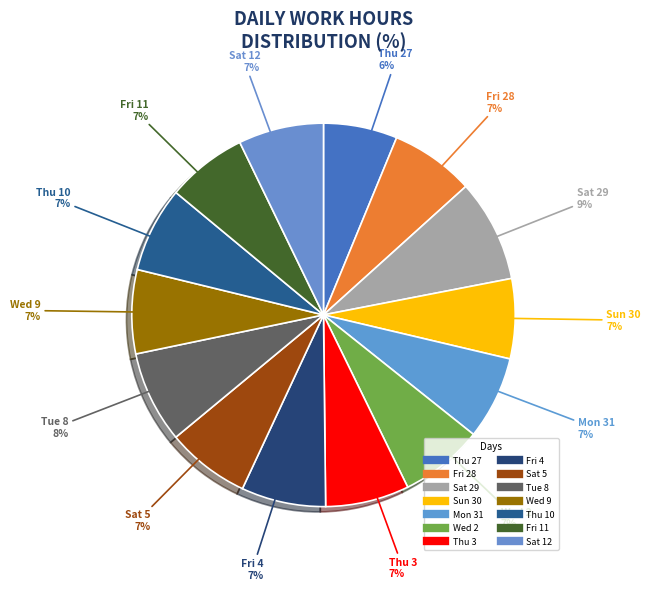

What is the smallest slice in the pie chart?

Thu 27